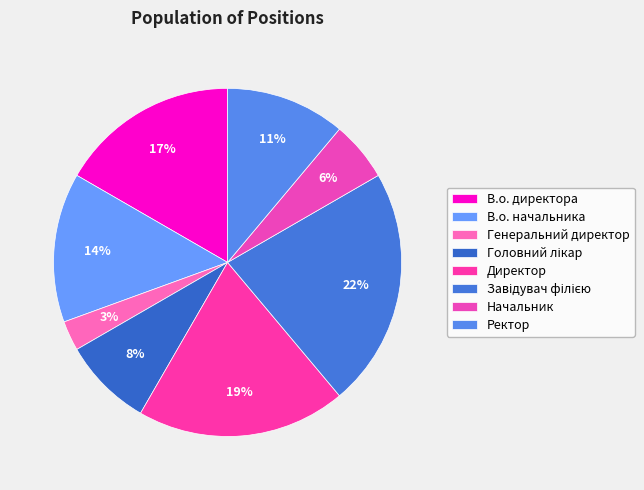

Is it true that В.о. директора is 2% of the pie?

False